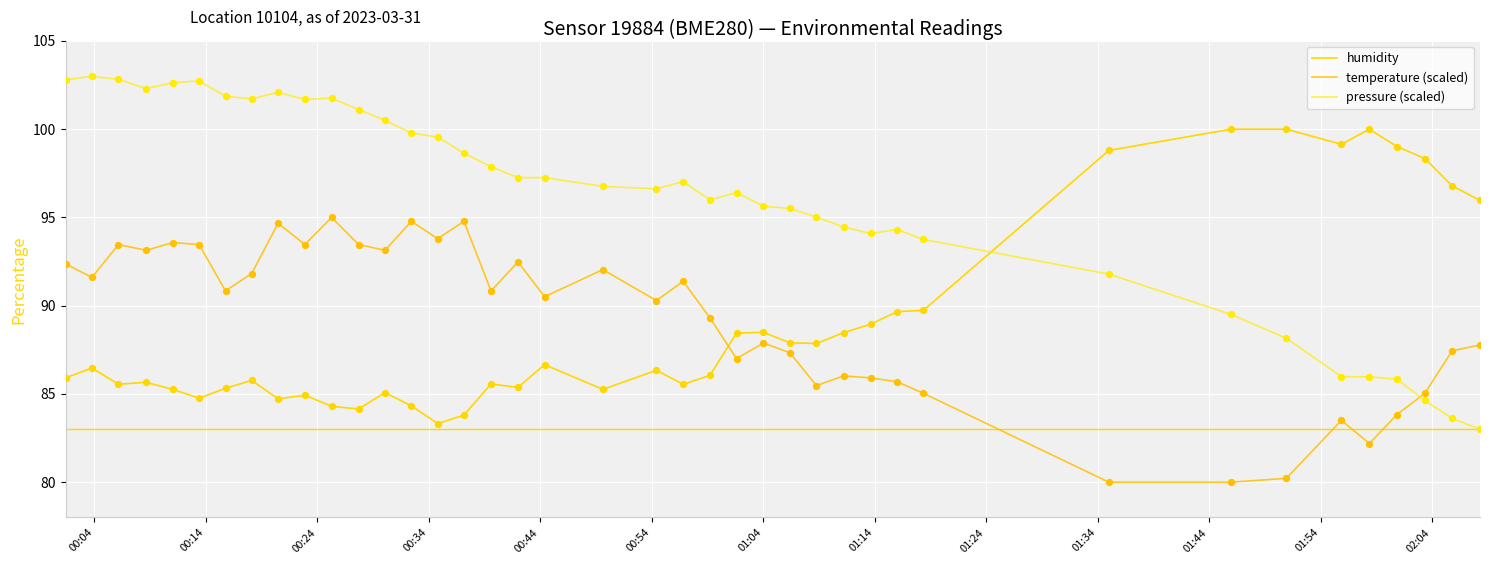

What are all the series names shown in the legend?

humidity, temperature (scaled), pressure (scaled)